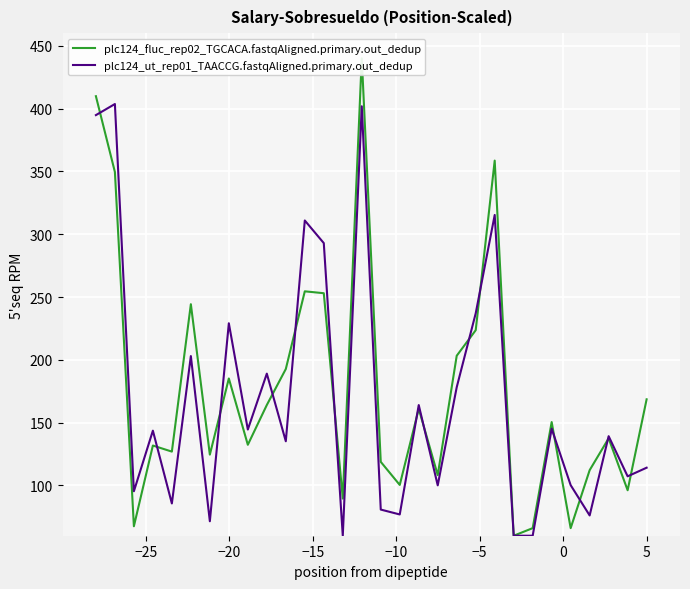

What is the lowest value of the plc124_ut_rep01_TAACCG.fastqAligned.primary.out_dedup series?

60.0